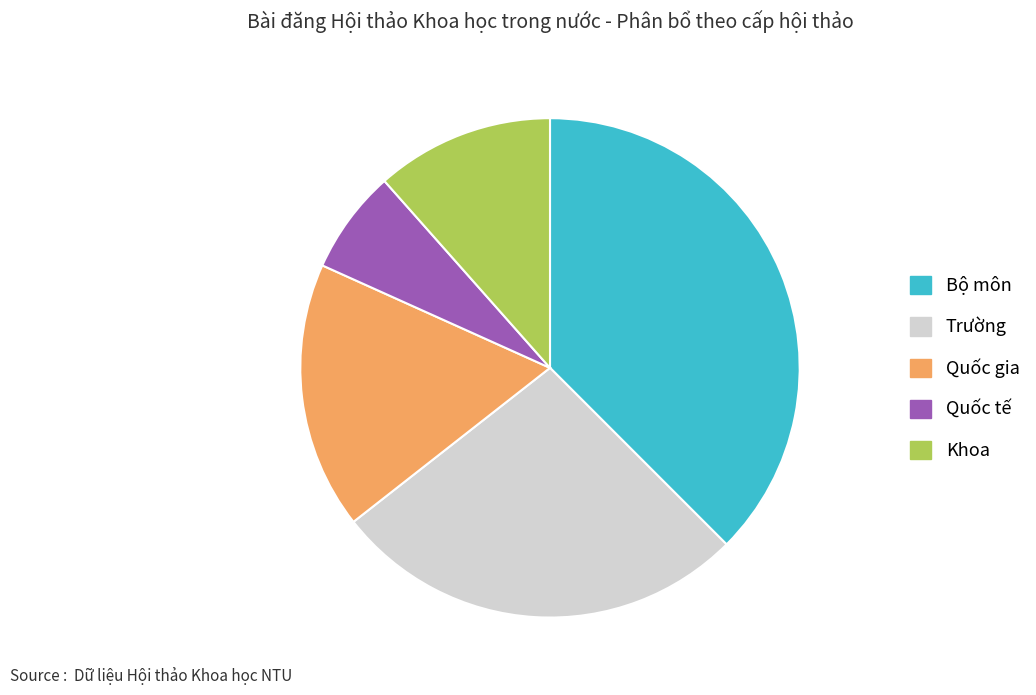

Between Khoa and Bộ môn, which is larger?

Bộ môn